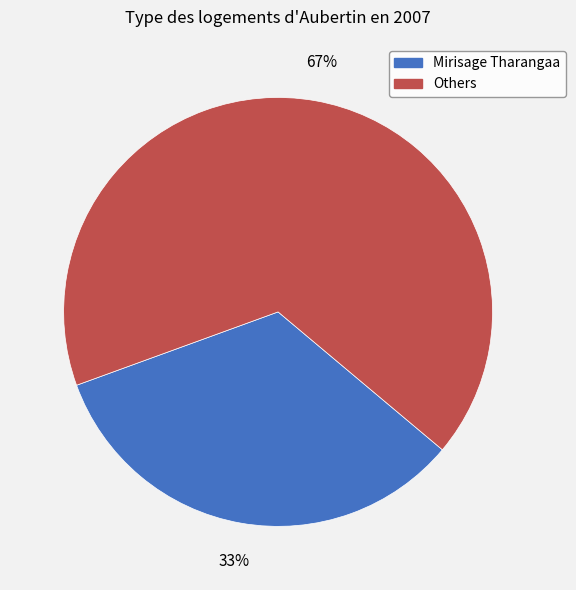

To the nearest percent, what is the average slice percentage?

50%